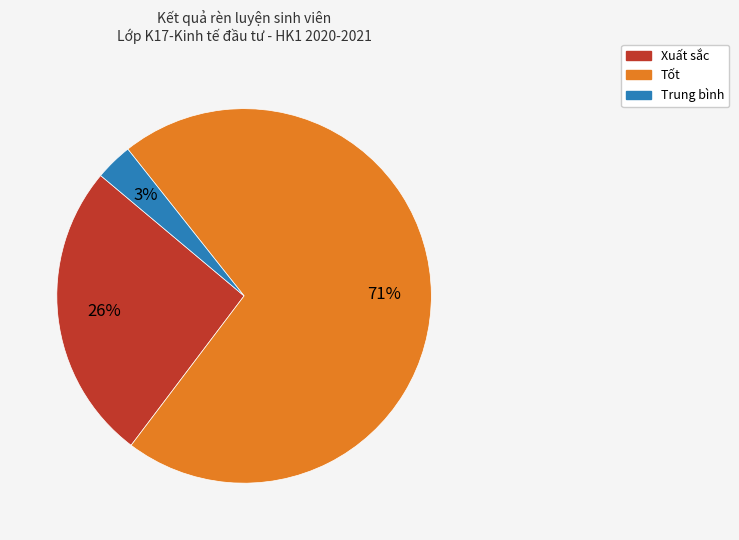

Is there any slice that represents more than half of the pie?

Yes